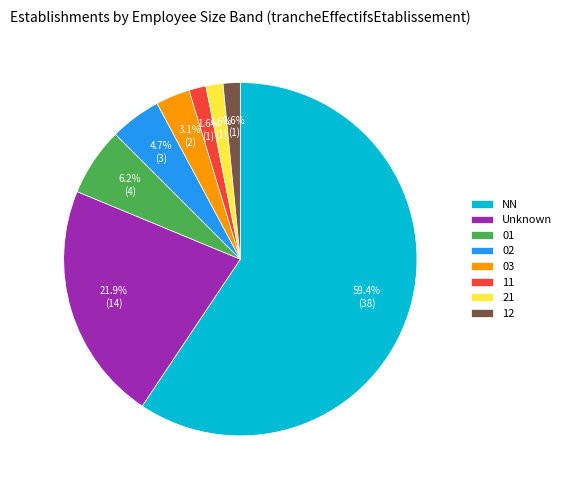

Is it true that NN is 59% of the pie?

True